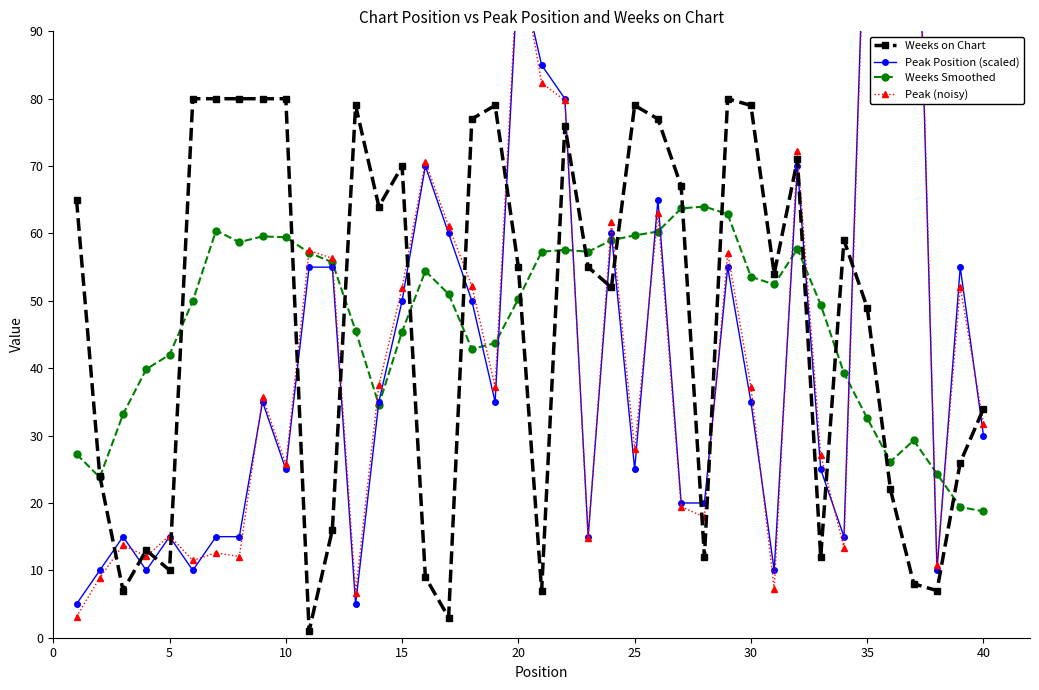

What is the total value across all series at 0?

100.4